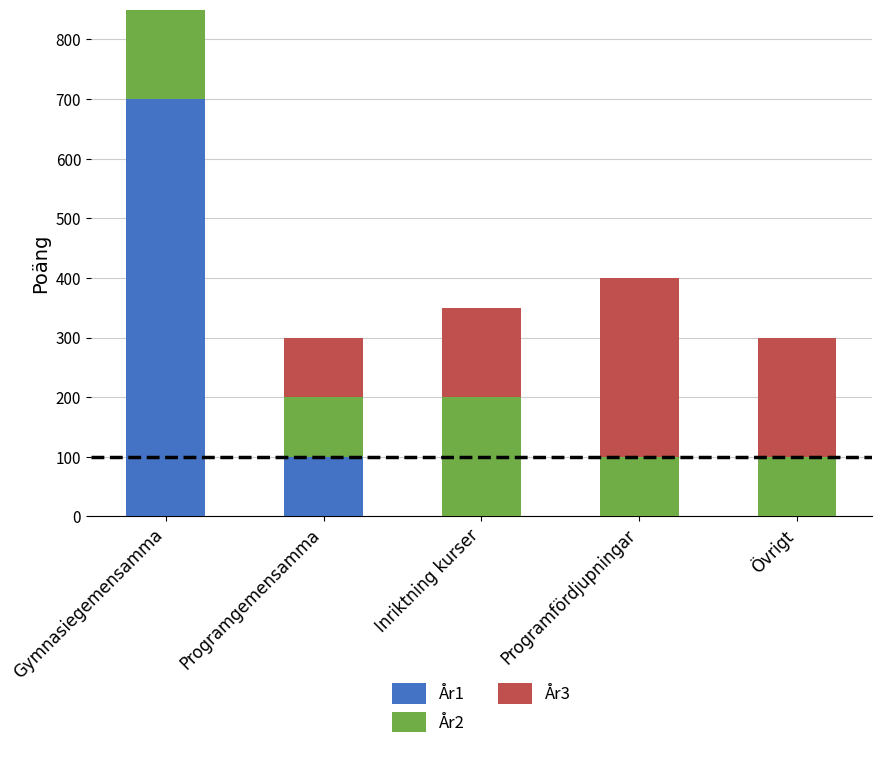

Where is År3 nearest to the value 200?

Övrigt